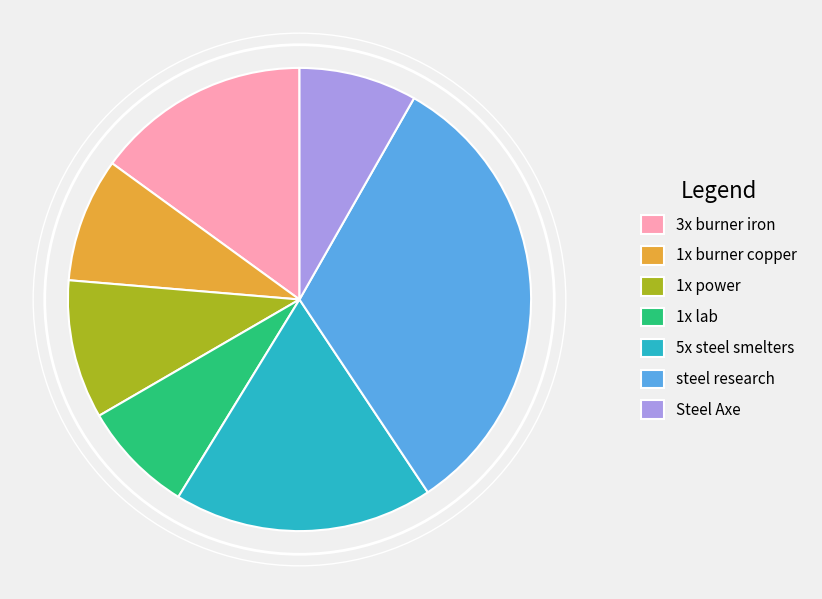

Which category has the biggest portion of the pie?

steel research